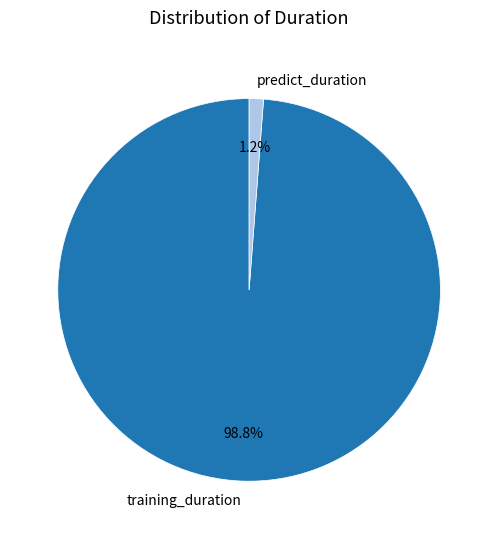

To the nearest percent, what is the average slice percentage?

50%